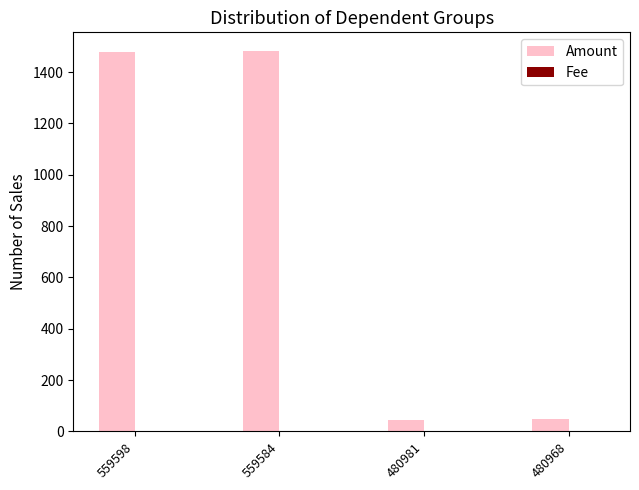

True or false: Amount has a value of 1480.0 at 559598.

True